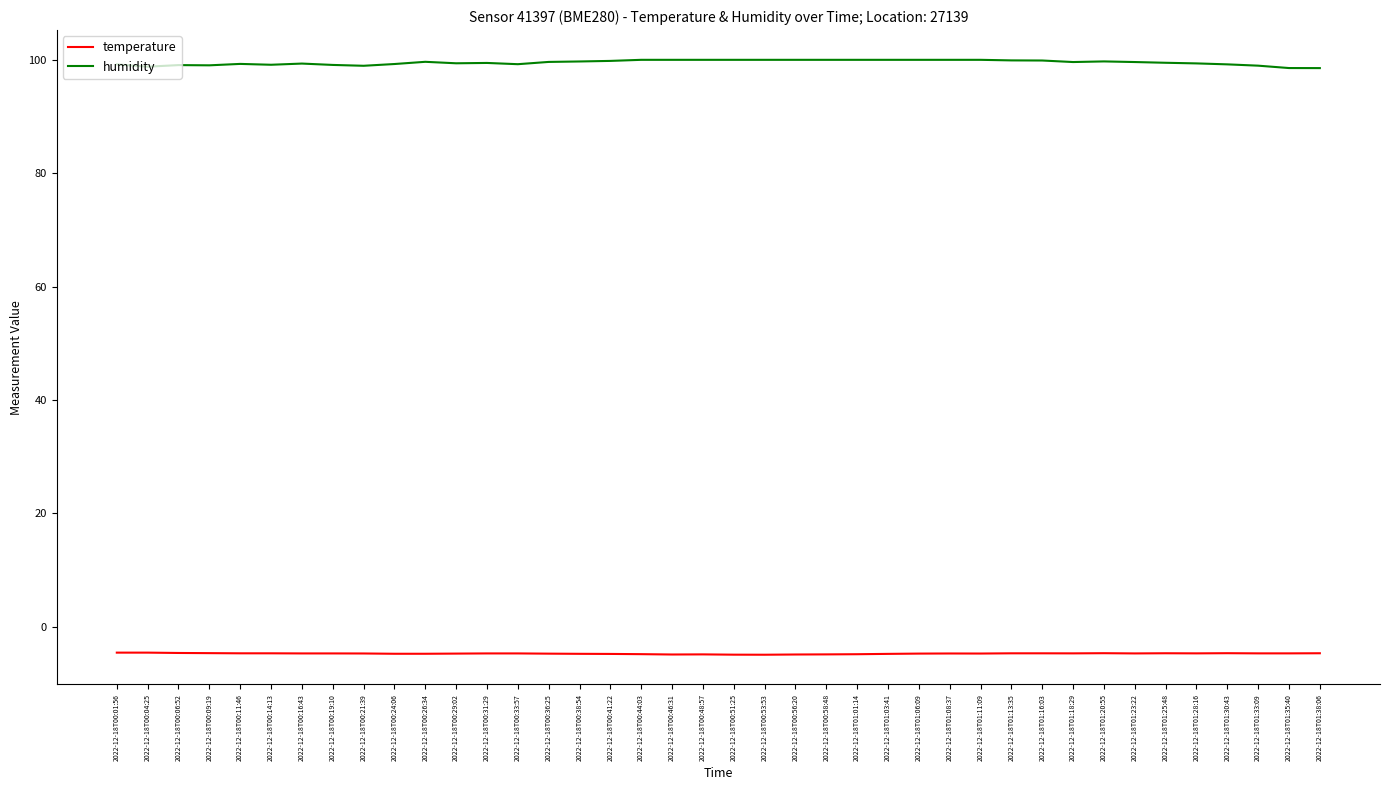

What is the maximum value for temperature?

-4.6